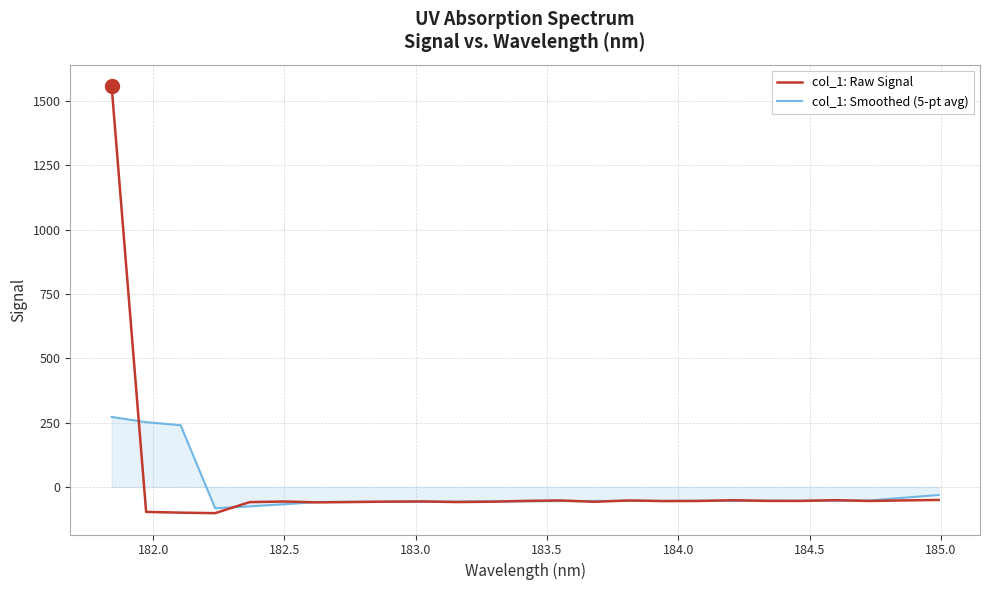

Which series has the largest range (max minus min)?

col_1: Raw Signal